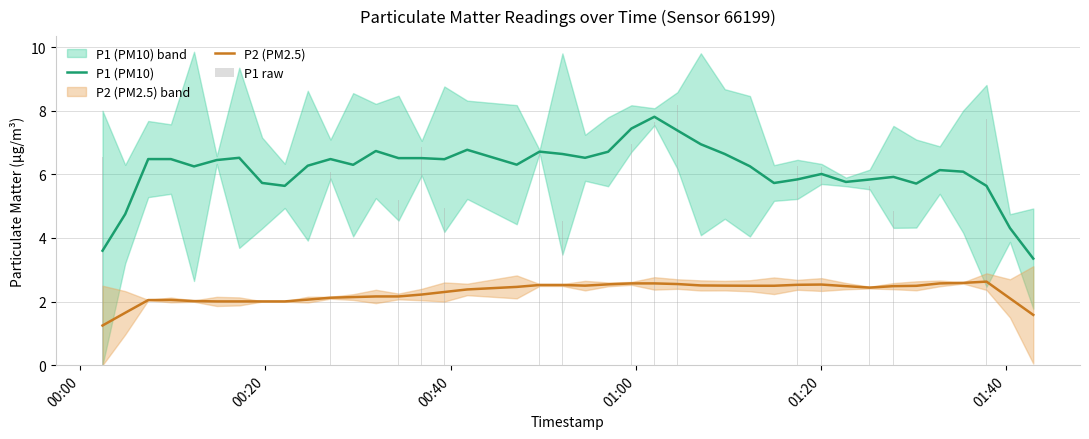

What is the value of the P2 (PM2.5) bar at the 23rd from the left?

2.6